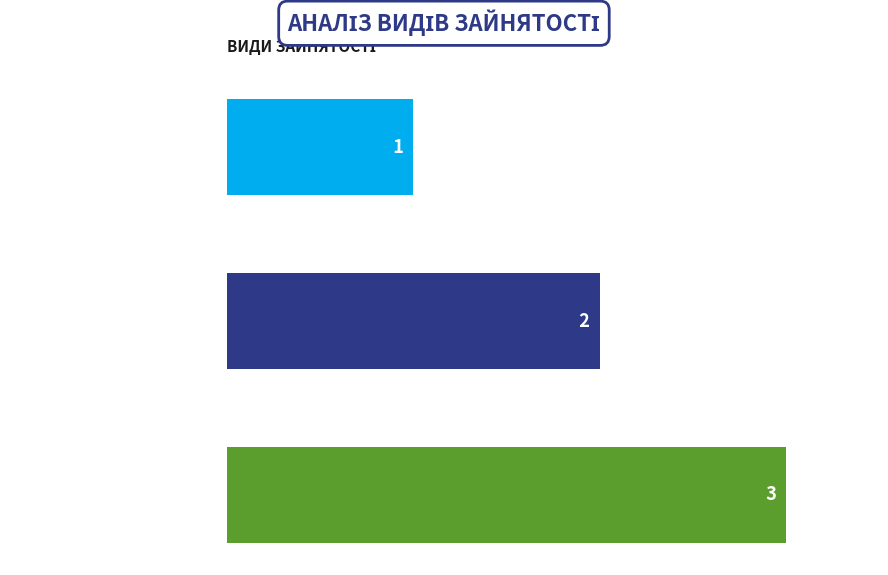

What is the value of the 2nd bar from the top?

2